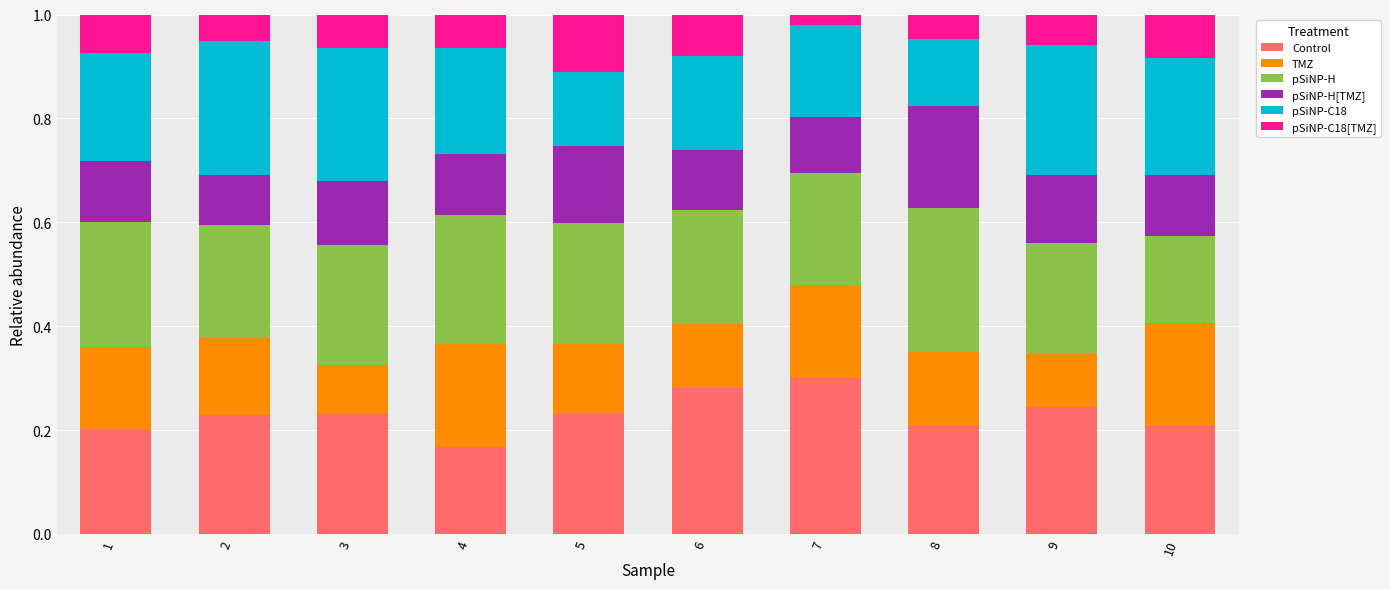

At which label does Control reach its peak?

7